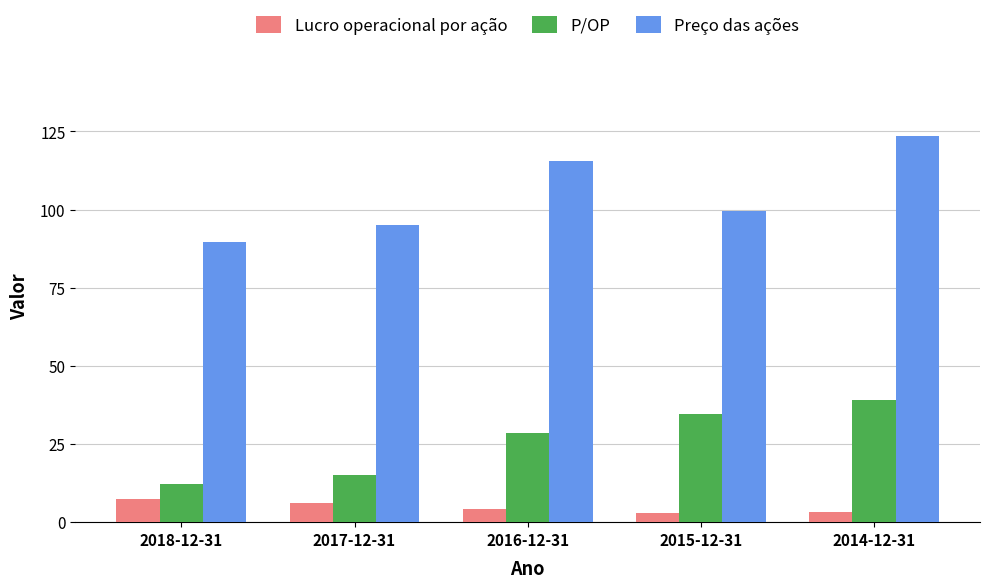

What is the label of the 2nd bar from the left?

2017-12-31